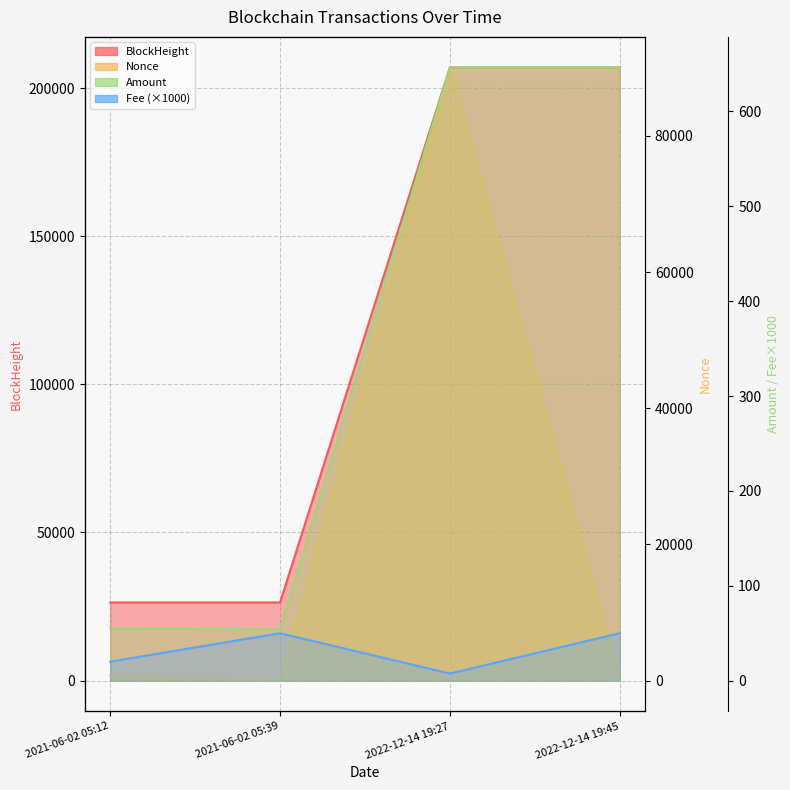

Which has a higher value, 2022-12-14 19:27 or 2022-12-14 19:45?

2022-12-14 19:45